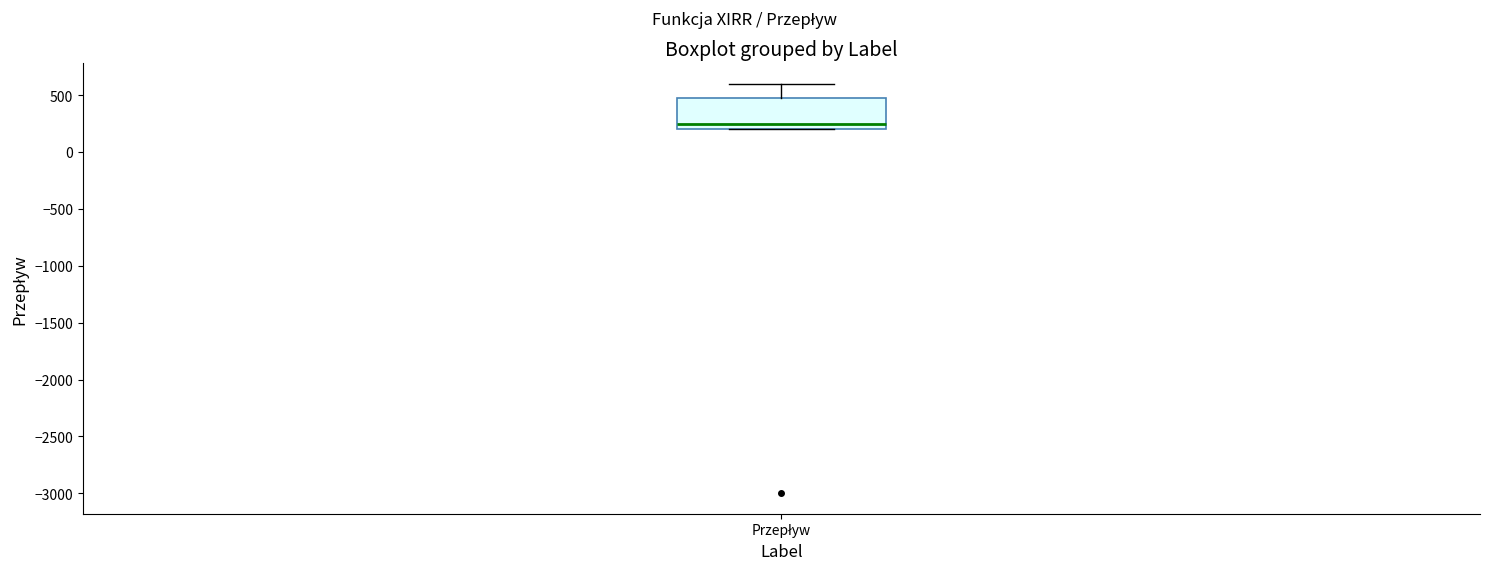

Transcribe this box plot: give where the median line is, the range the box spans, and where the two whiskers end, as read against the y-axis. The values are not printed on the chart, so give them approximately, as read against the axis.

median 250, box 200 to 500, whiskers 200 to 600